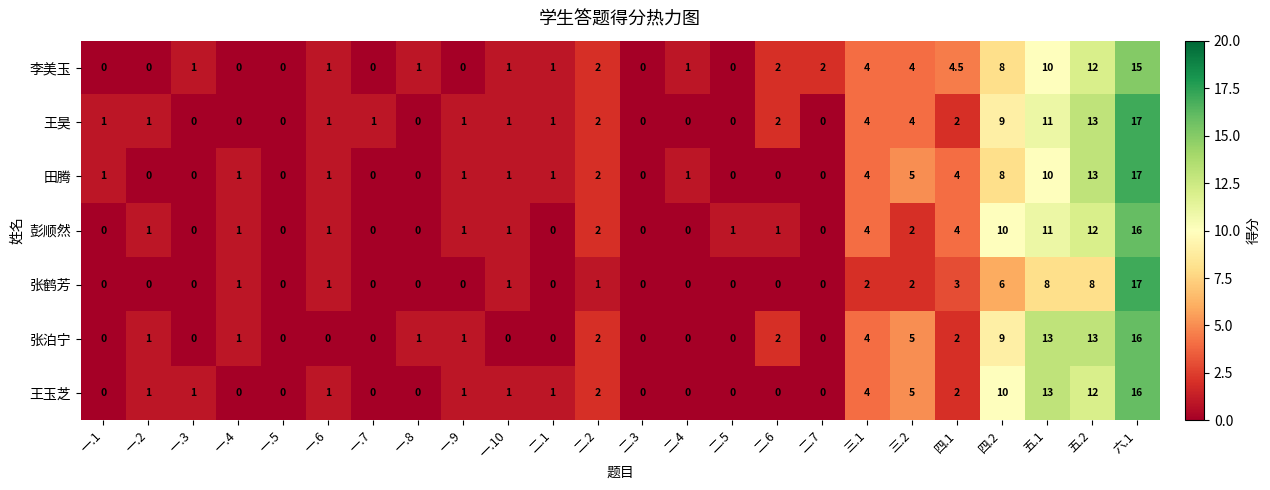

What is the greatest value displayed?

17.0